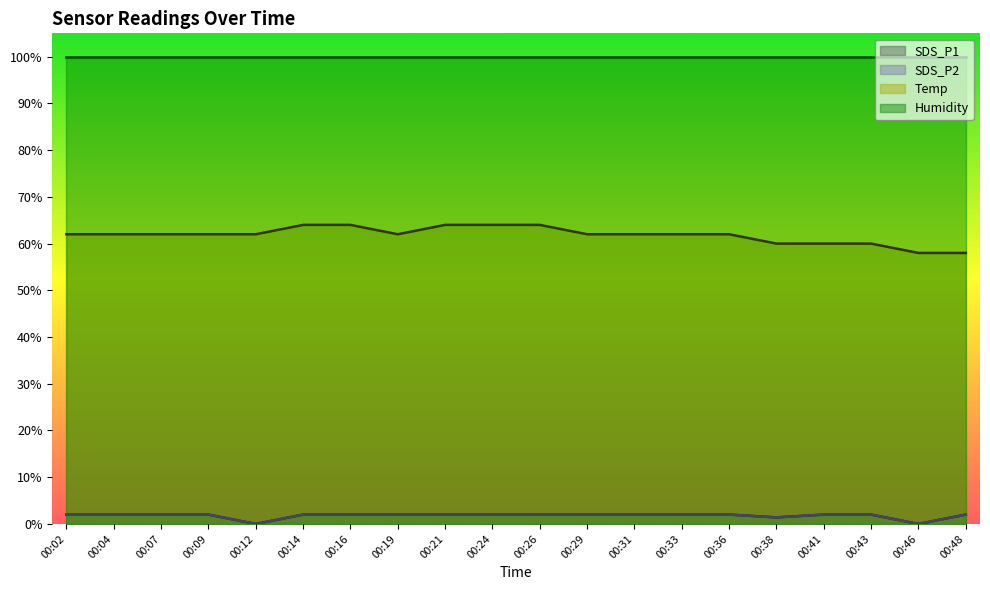

Which category has the lowest value across all series?

00:12